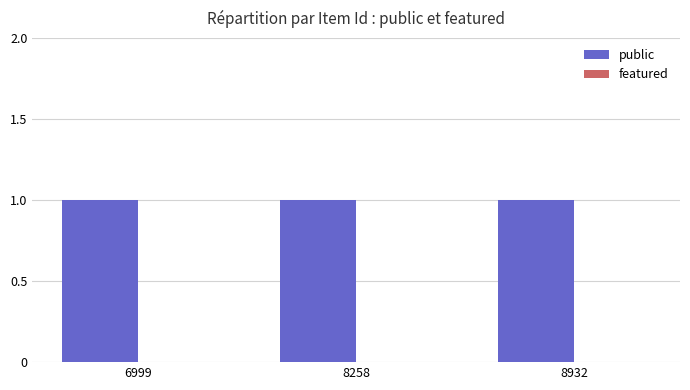

What is the total value across all series at 6999?

1